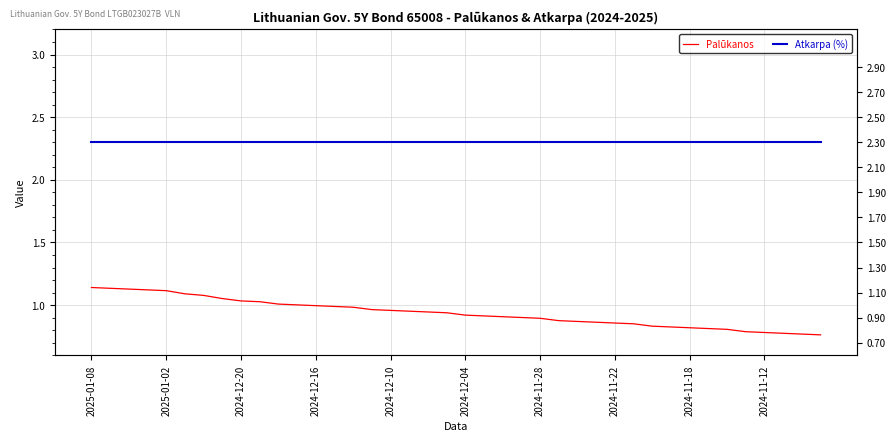

What is the sum of all Palūkanos values?

37.5